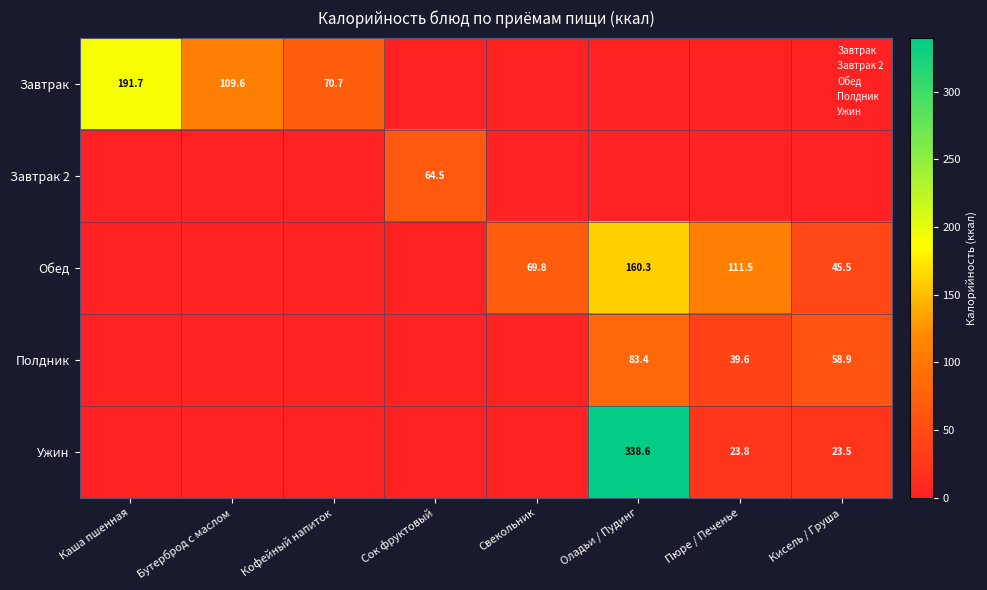

How many values in the Ужин series exceed 0?

3